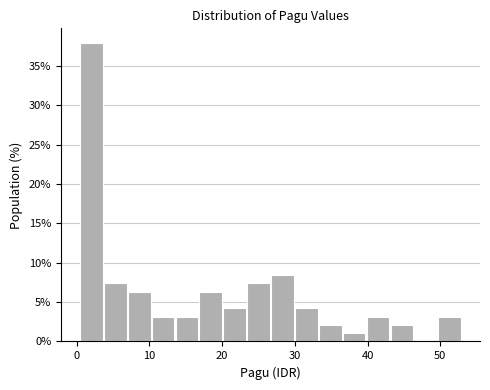

Around what value on the x-axis is the tallest bar? Give the approximate position of its centre, as read against the axis.

2